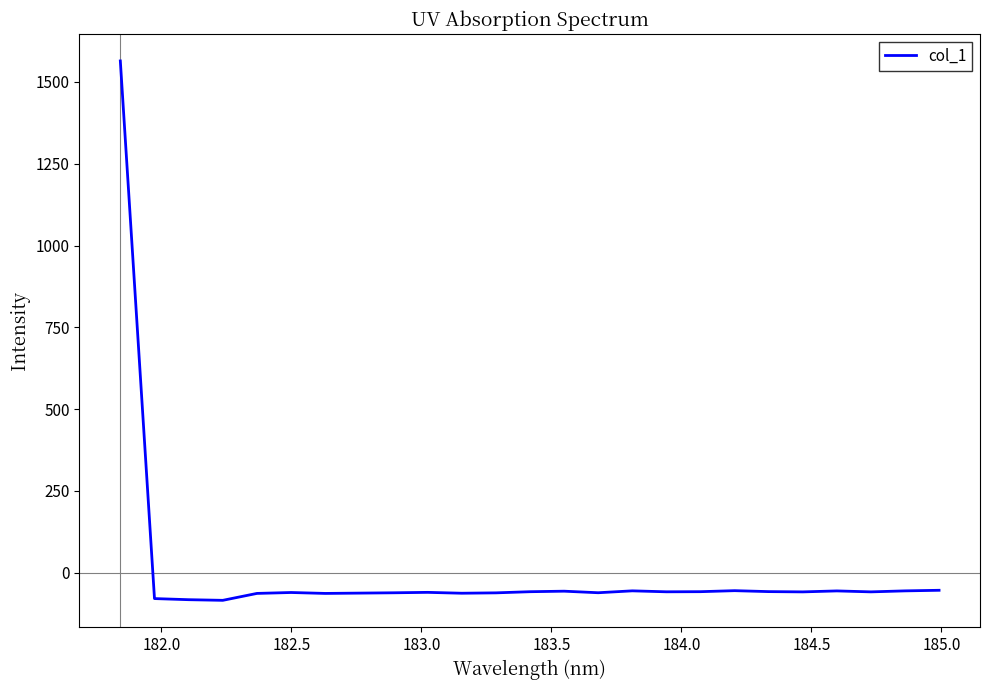

What is the difference between the maximum and minimum values?

1648.4